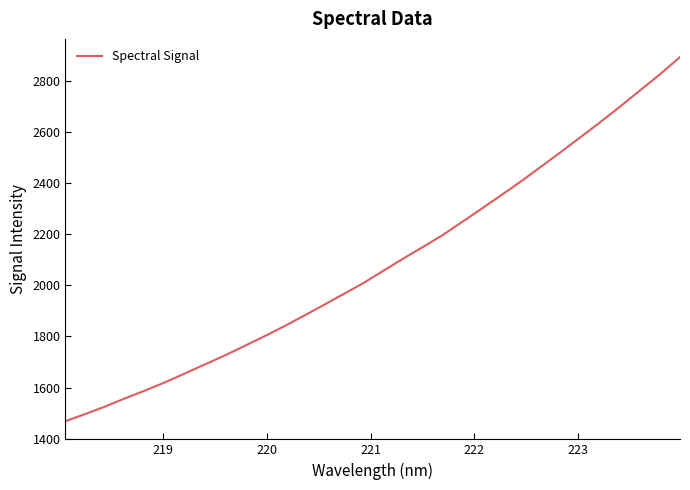

What is the difference between the maximum and minimum values?

1425.0